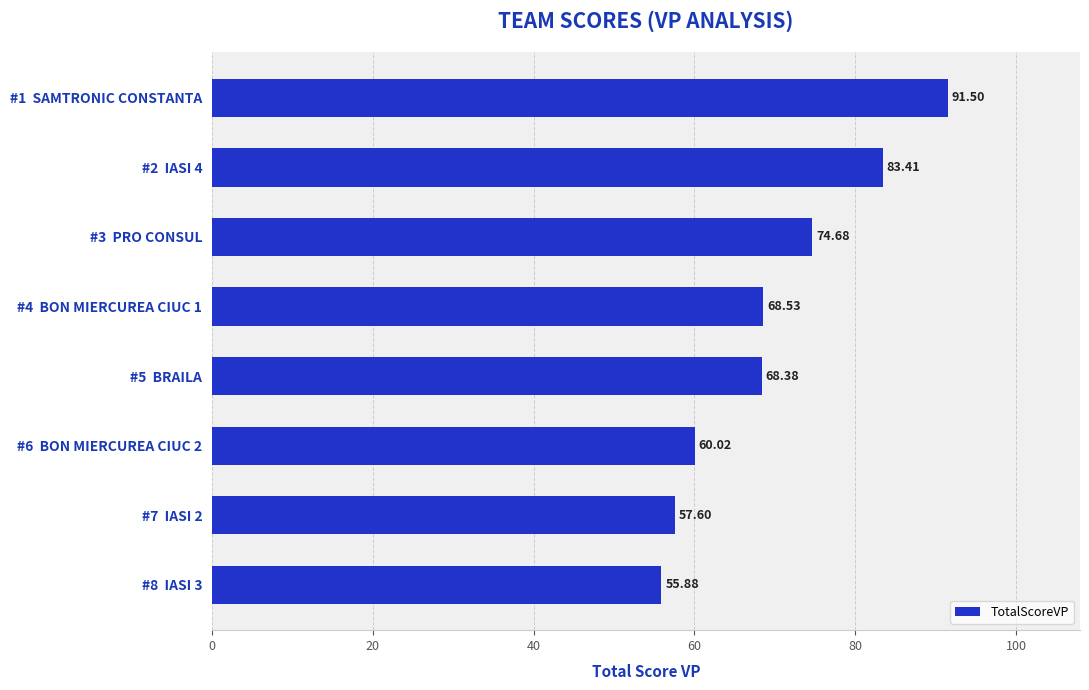

How many values are below 68?

3